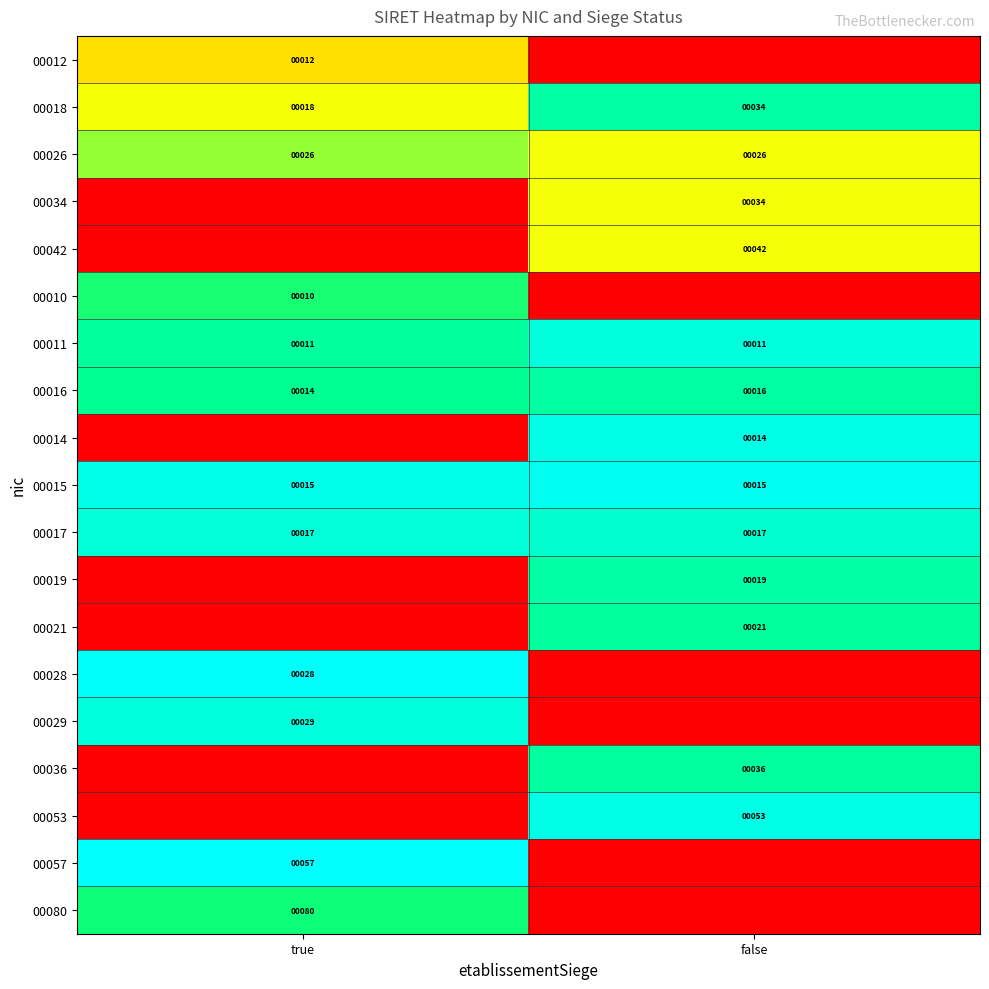

True or false: 00080 has a value of 38 at true.

False